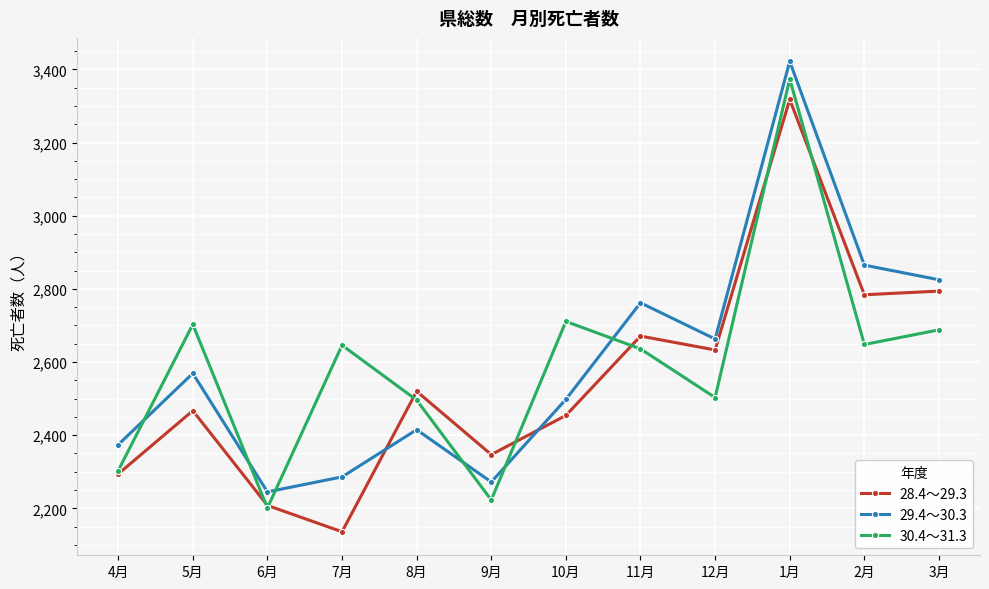

True or false: 29.4～30.3 and 28.4～29.3 cross at least once.

True